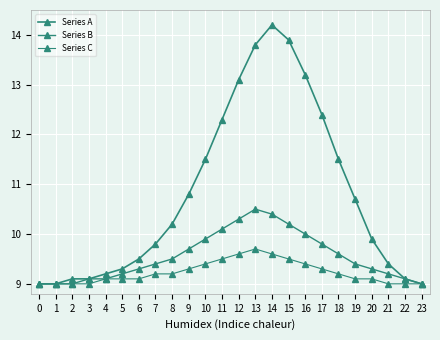

List the series in order of their overall mean, highest first.

Series A, Series B, Series C